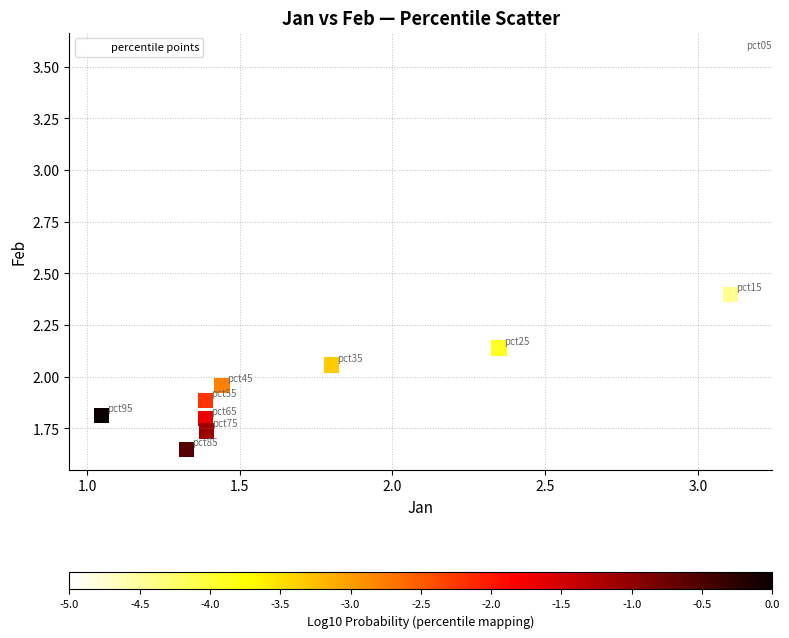

What is the average X value?

1.8